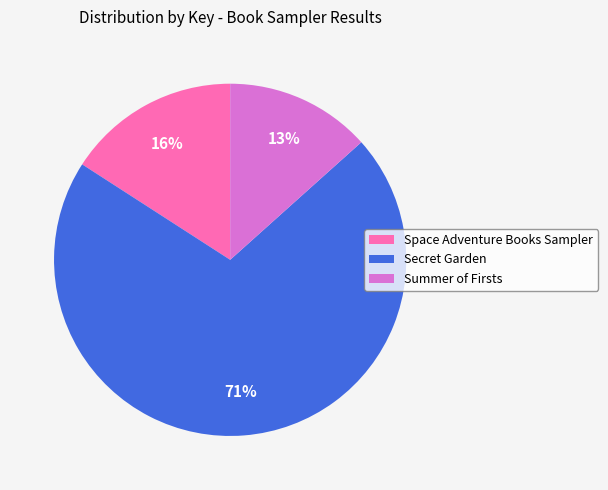

Which has a higher value, Space Adventure Books Sampler or Secret Garden?

Secret Garden